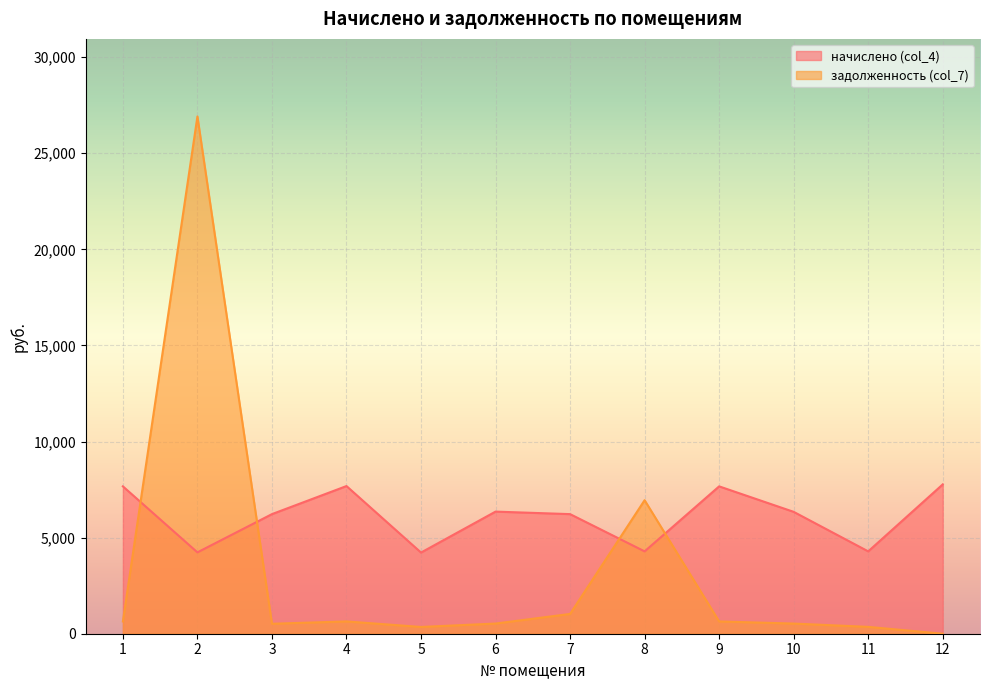

Count the number of categories in the chart.

12